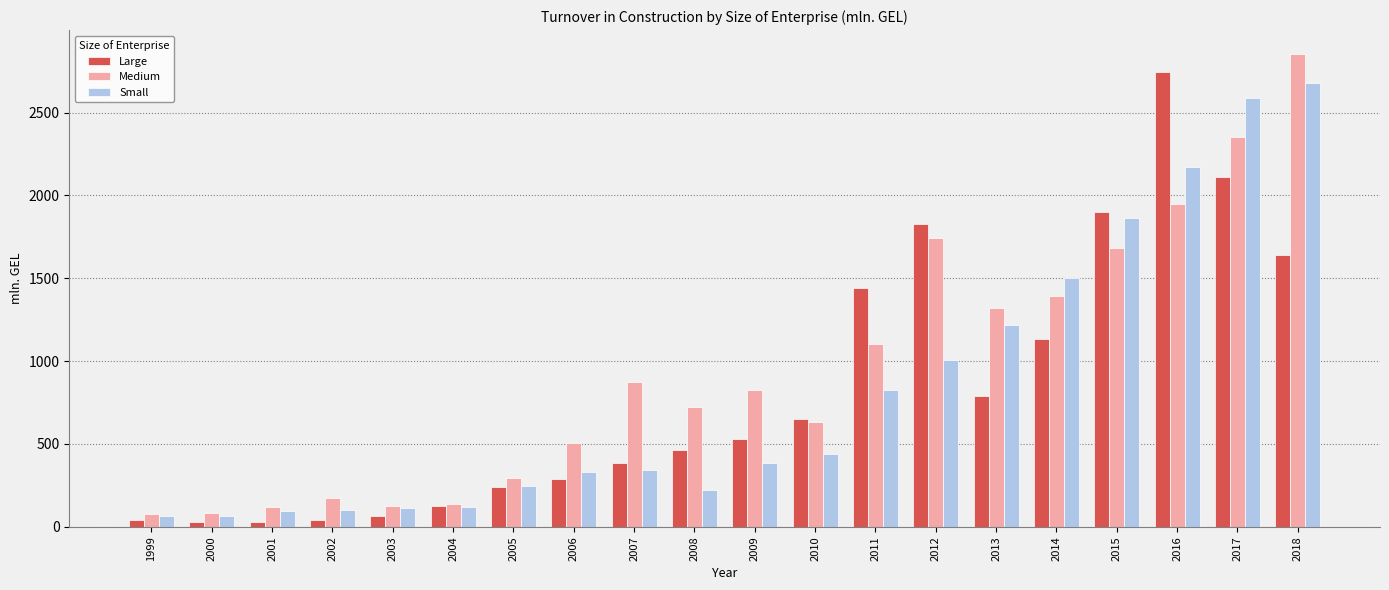

Which series has the largest range (max minus min)?

Medium